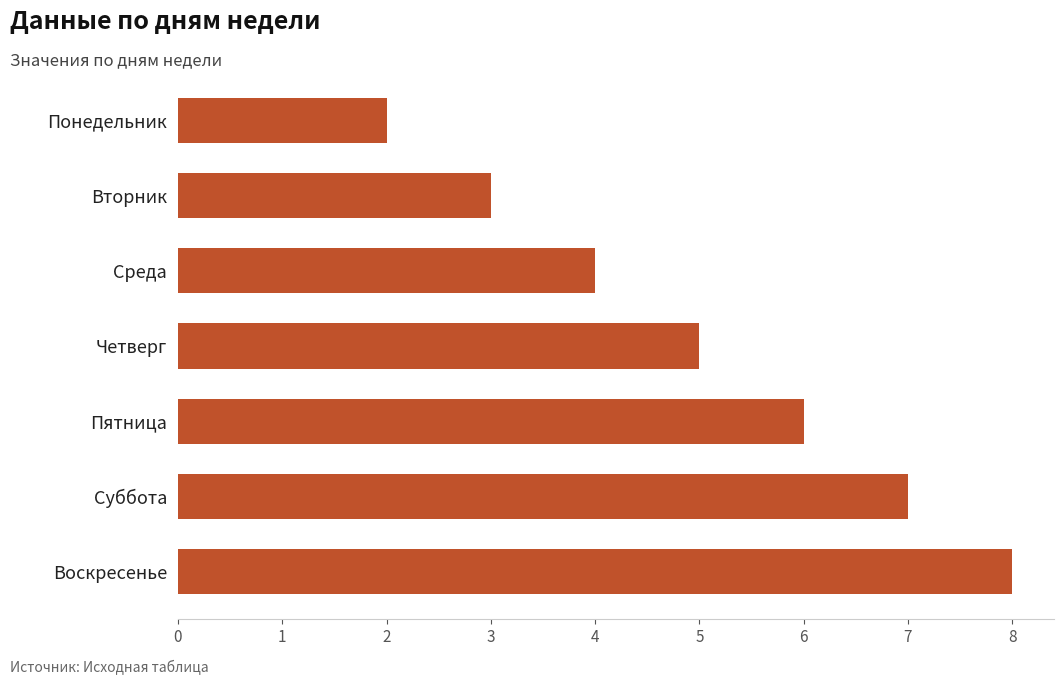

What is the change in value from Вторник to Среда?

+1